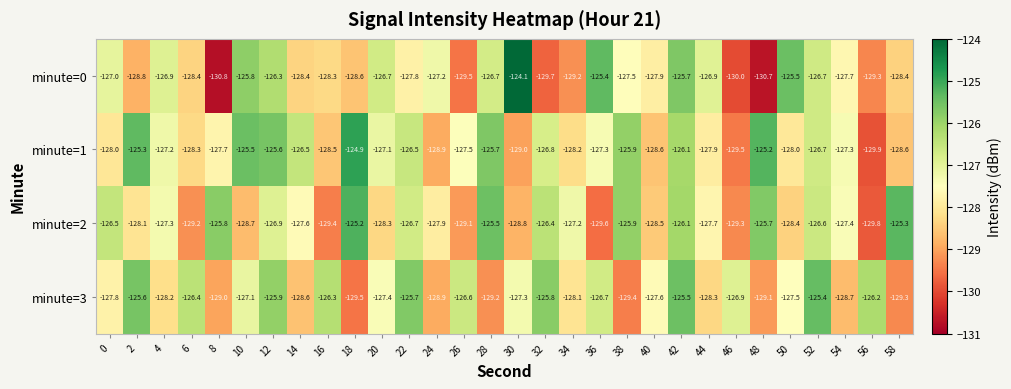

Is it true that minute=0 equals -90.9 at 8?

False